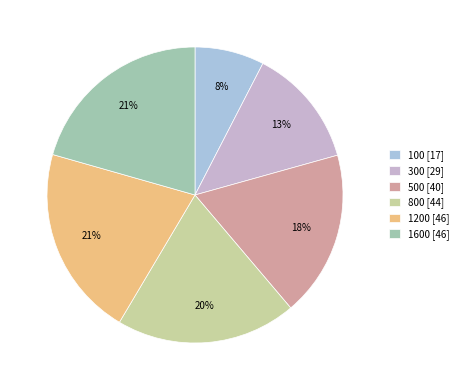

Does 800 represent more than half of the total?

No